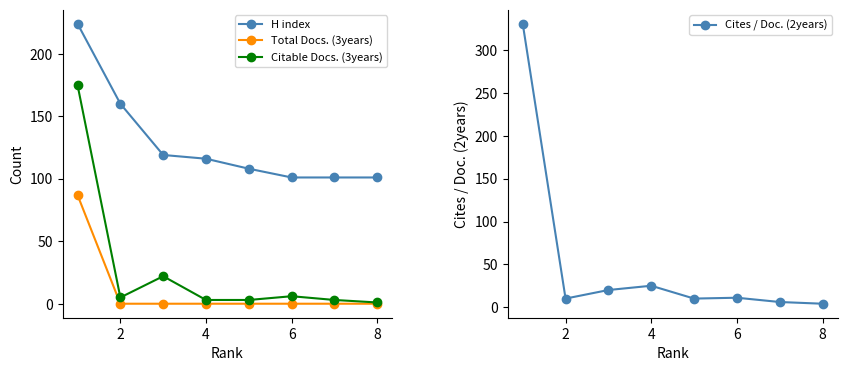

What is the difference between the Cites / Doc. (2years) values at 6 and 4?

14